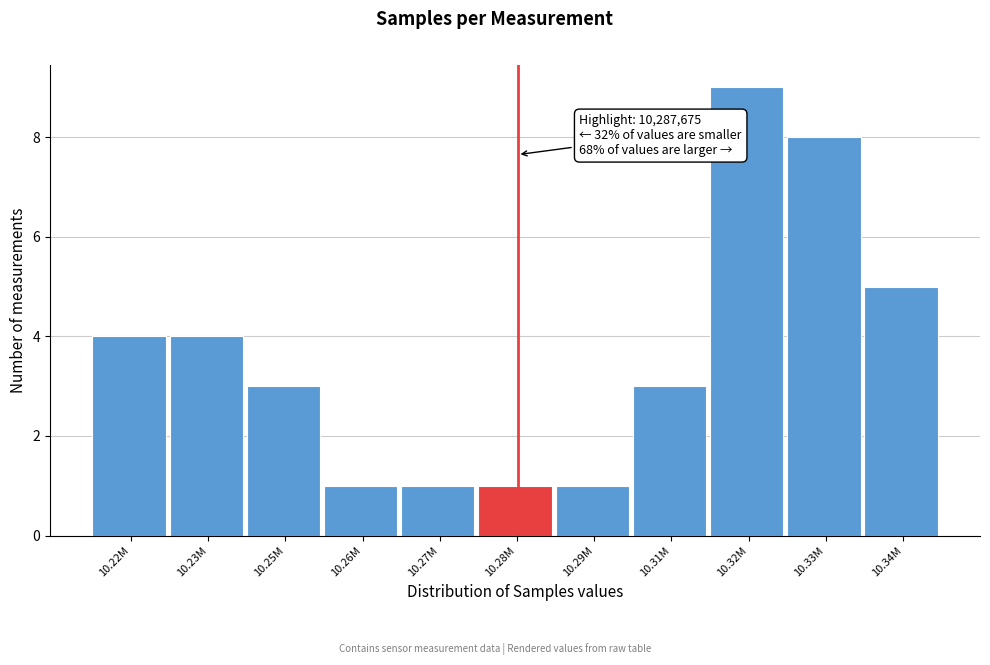

Reading left to right, list all the values displayed in this chart.

10.22M=4	10.23M=4	10.25M=3	10.26M=1	10.27M=1	10.28M=1	10.29M=1	10.31M=3	10.32M=9	10.33M=8	10.34M=5